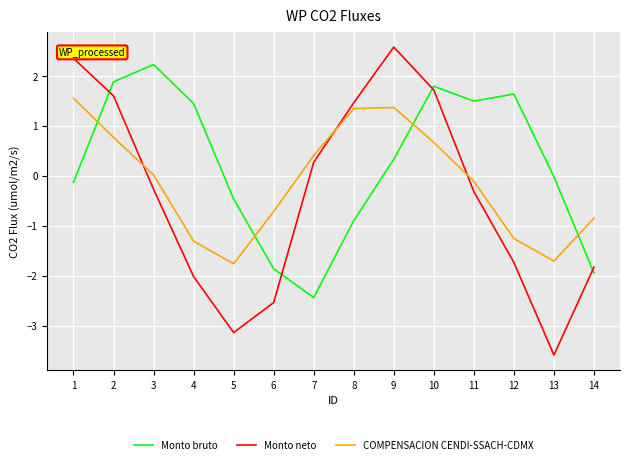

Which category has the highest value across all series?

9